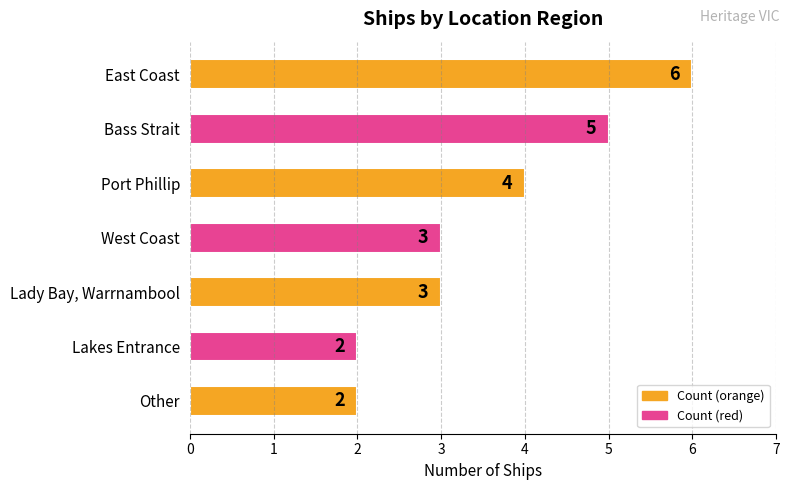

Reading top to bottom, transcribe all the data shown in this chart.

6	5	4	3	3	2	2